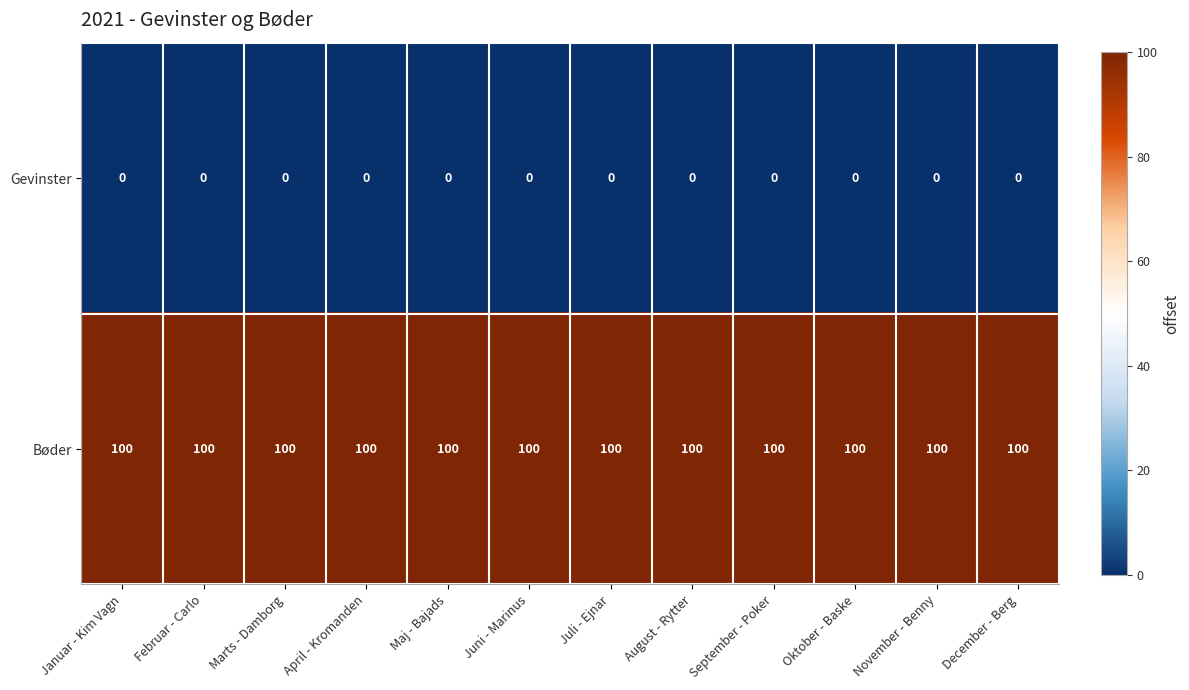

Rank the series by their average value, from lowest to highest.

Gevinster, Bøder